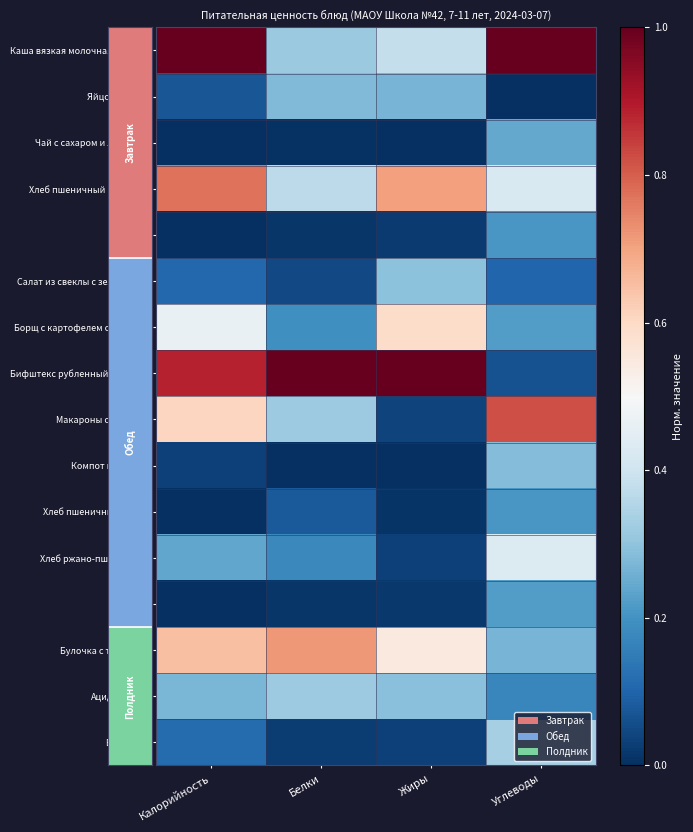

Reading left to right, list all the values displayed in this chart.

Каша вязкая молочная из рисо: Калорийность=1.0	Белки=0.3	Жиры=0.4	Углеводы=1.0
Яйцо вареное: Калорийность=0.1	Белки=0.3	Жиры=0.3	Углеводы=0.0
Чай с сахаром и лимоном: Калорийность=0.0	Белки=0.0	Жиры=0.0	Углеводы=0.2
Хлеб пшеничный (завтрак): Калорийность=0.8	Белки=0.4	Жиры=0.7	Углеводы=0.4
Яблоко: Калорийность=0.0	Белки=0.0	Жиры=0.0	Углеводы=0.2
Салат из свеклы с зеленым го: Калорийность=0.1	Белки=0.0	Жиры=0.3	Углеводы=0.1
Борщ с картофелем с курицей: Калорийность=0.5	Белки=0.2	Жиры=0.6	Углеводы=0.2
Бифштекс рубленный с соусом: Калорийность=0.9	Белки=1.0	Жиры=1.0	Углеводы=0.1
Макароны отварные: Калорийность=0.6	Белки=0.3	Жиры=0.0	Углеводы=0.8
Компот из вишни: Калорийность=0.0	Белки=0.0	Жиры=0.0	Углеводы=0.3
Хлеб пшеничный (обед): Калорийность=0.0	Белки=0.1	Жиры=0.0	Углеводы=0.2
Хлеб ржано-пшеничный: Калорийность=0.2	Белки=0.2	Жиры=0.0	Углеводы=0.4
Груша: Калорийность=0.0	Белки=0.0	Жиры=0.0	Углеводы=0.2
Булочка с творогом: Калорийность=0.7	Белки=0.7	Жиры=0.5	Углеводы=0.3
Ацидофилин: Калорийность=0.3	Белки=0.3	Жиры=0.3	Углеводы=0.2
Виноград: Калорийность=0.1	Белки=0.0	Жиры=0.0	Углеводы=0.3